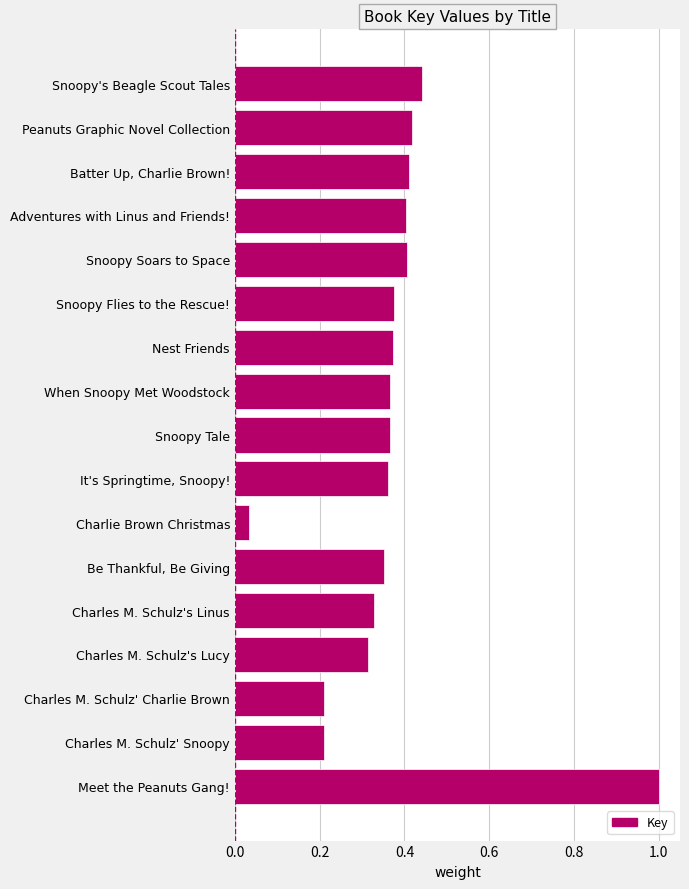

How many series are shown in this chart?

1